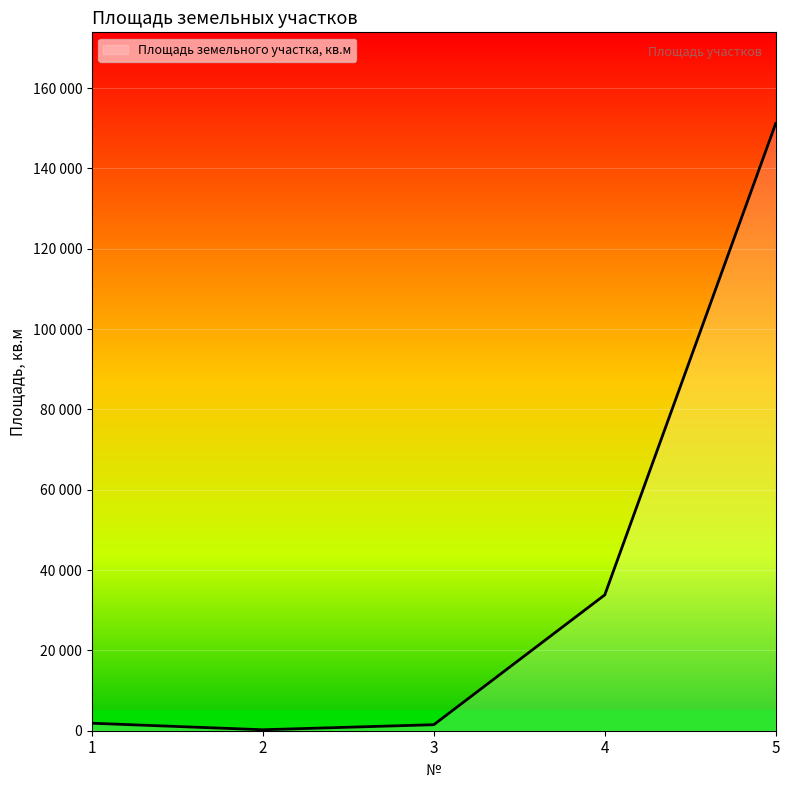

Reading left to right, transcribe all the data shown in this chart.

1=1865	2=240	3=1500	4=33814	5=151185